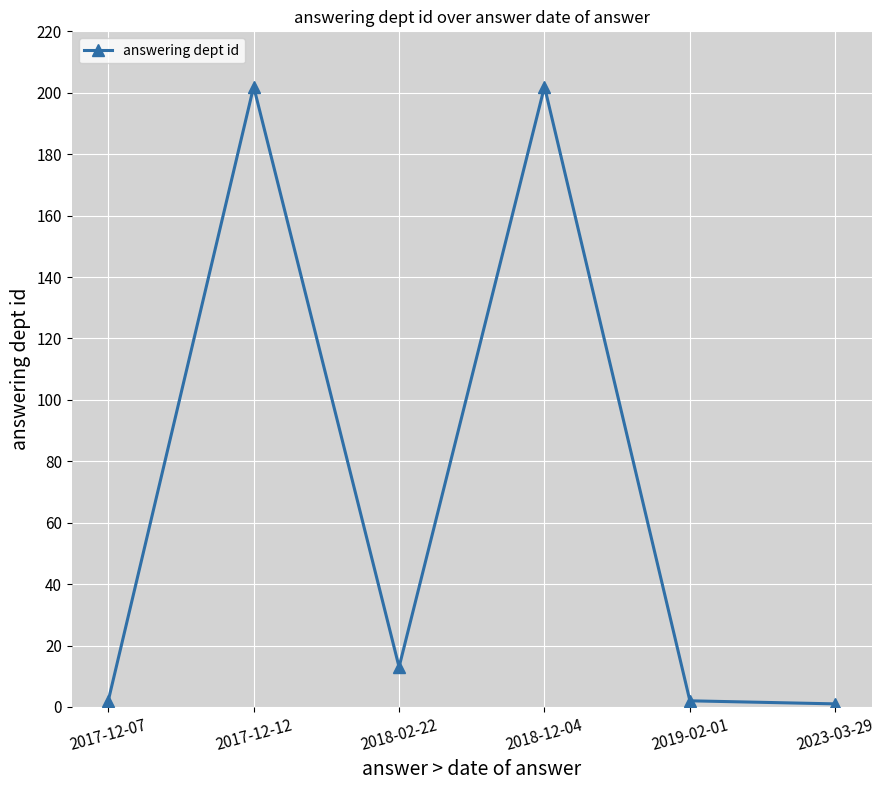

What is the label of the 1st point from the left?

2017-12-07